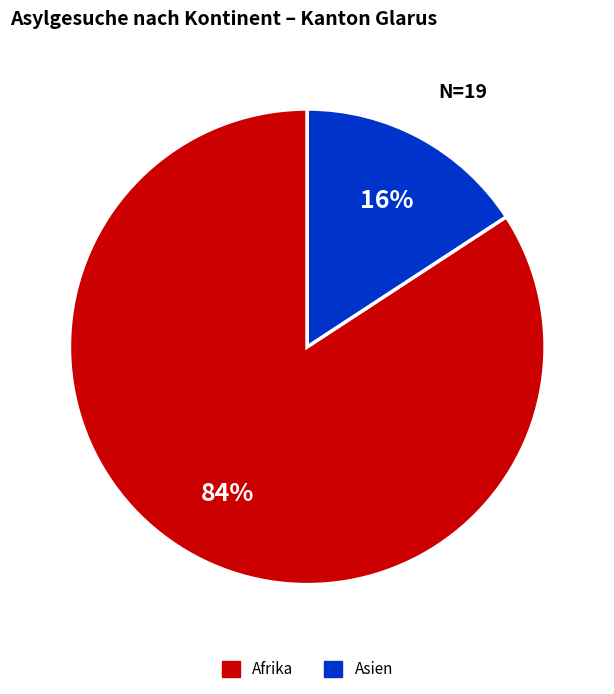

To the nearest percent, what is the difference between the Afrika and Asien slice percentages?

68%